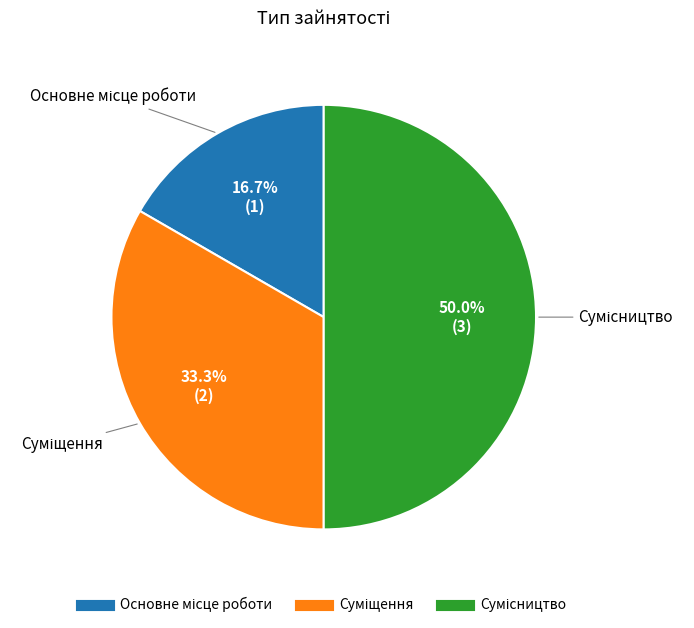

How many segments does this pie chart have?

3